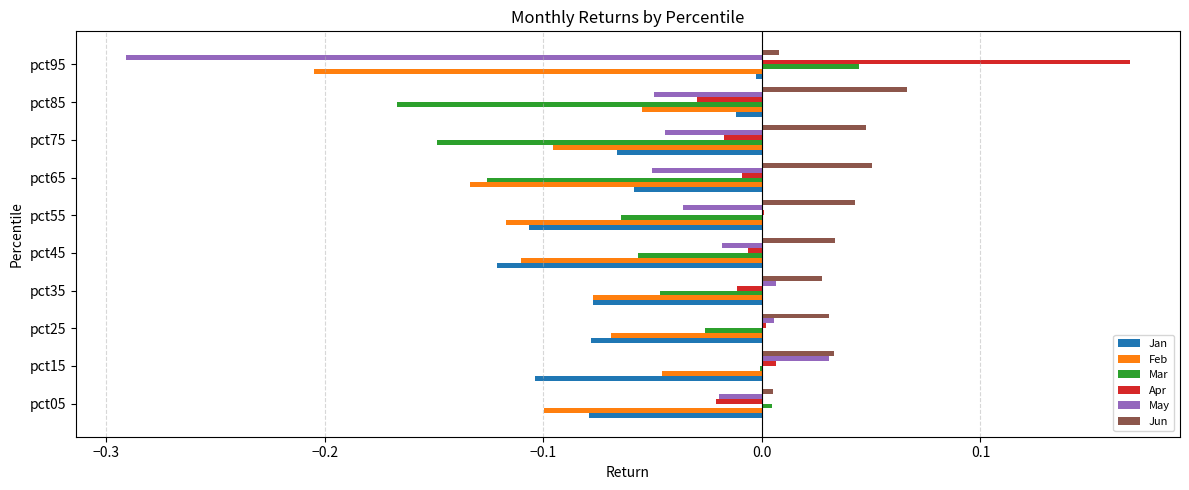

Which series changed the most between pct55 and pct95?

May